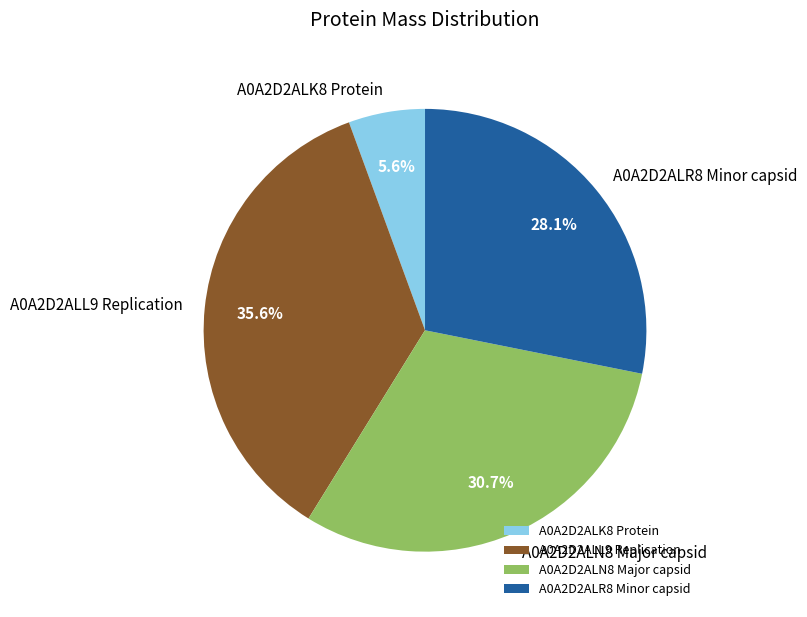

How many segments does this pie chart have?

4